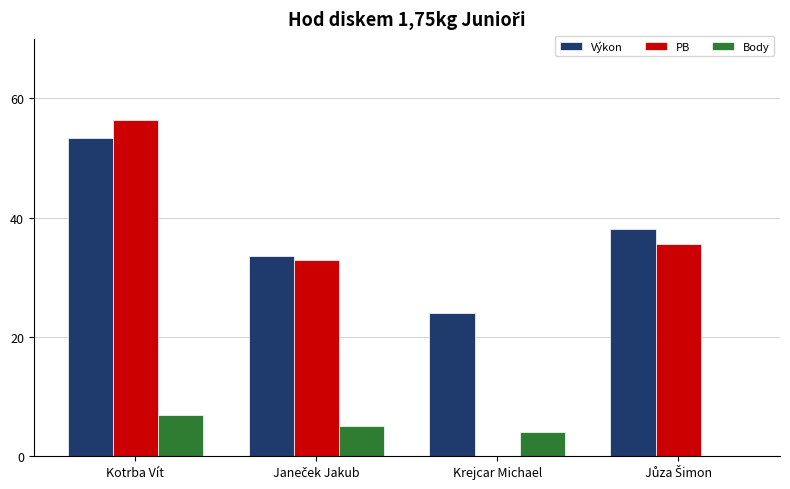

What is the maximum value for PB?

56.4